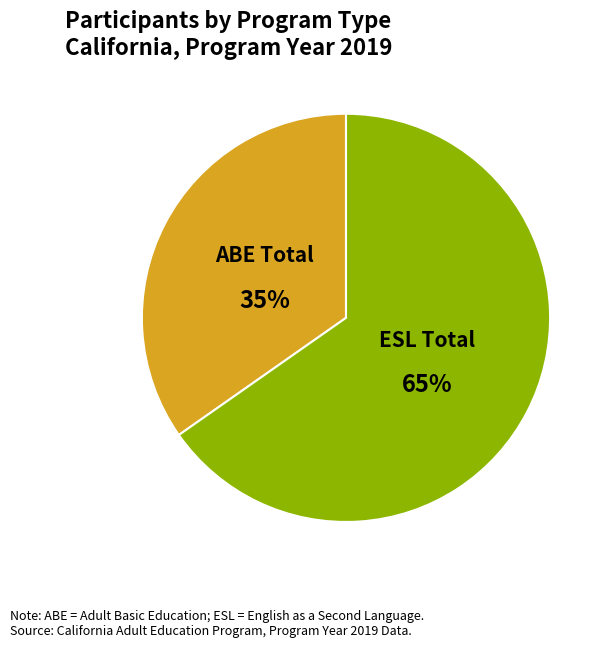

Is the sum of ABE Total and ESL Total greater than half?

Yes